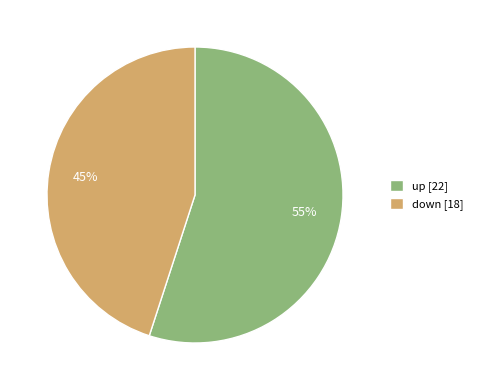

To the nearest percent, what is the difference between the down and up slice percentages?

10%